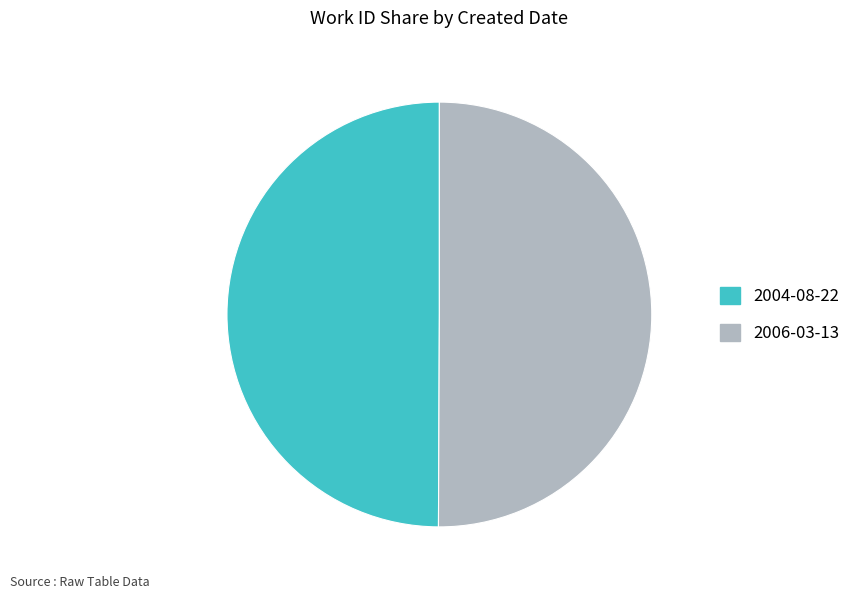

Is it true that 2006-03-13 is 58% of the pie?

False